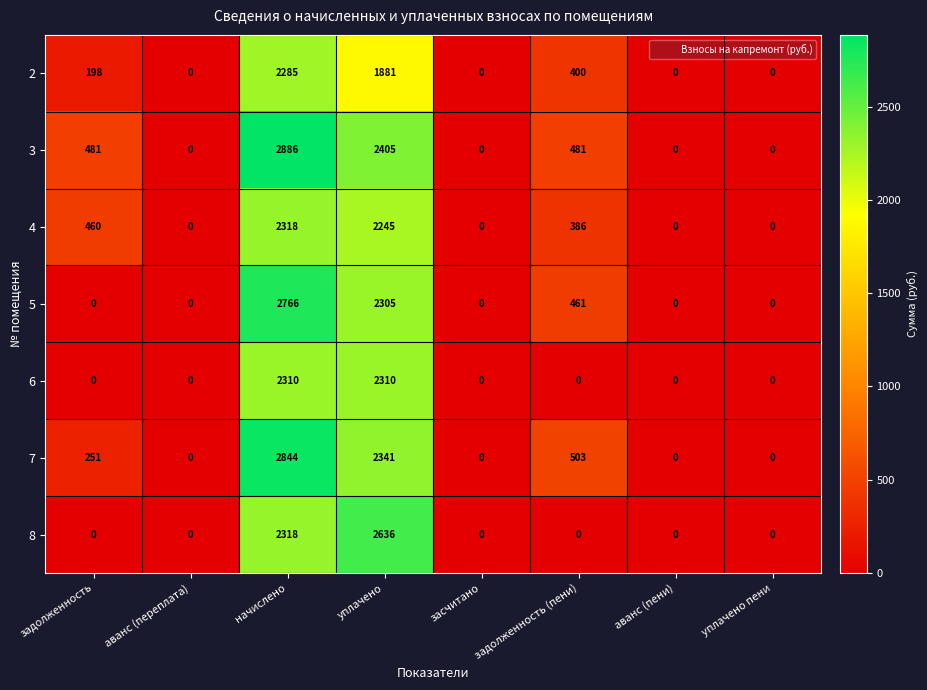

How many data points does each series have?

8